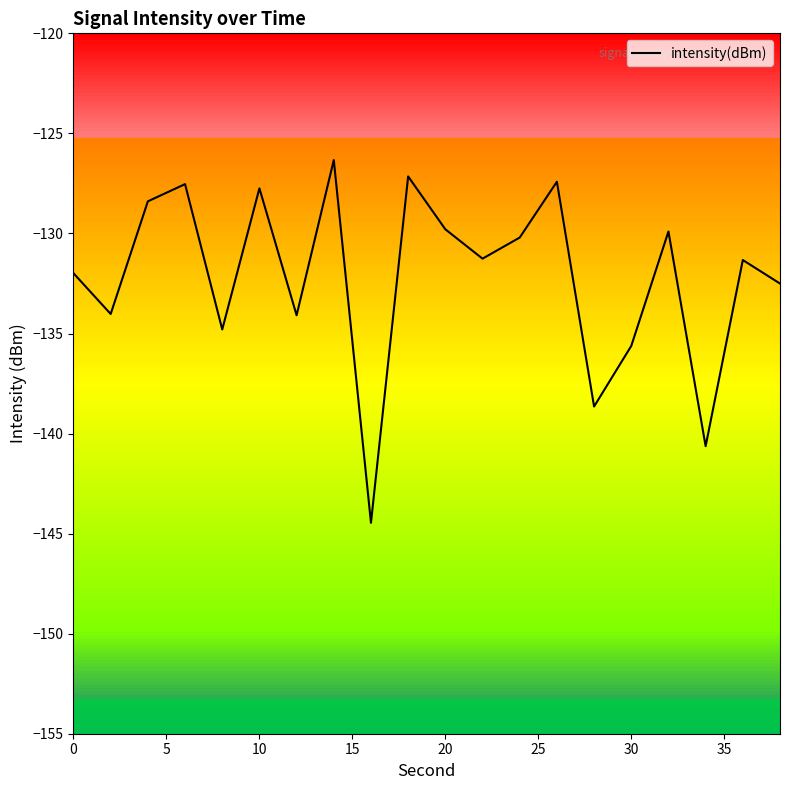

What is the difference between the maximum and minimum values?

18.1